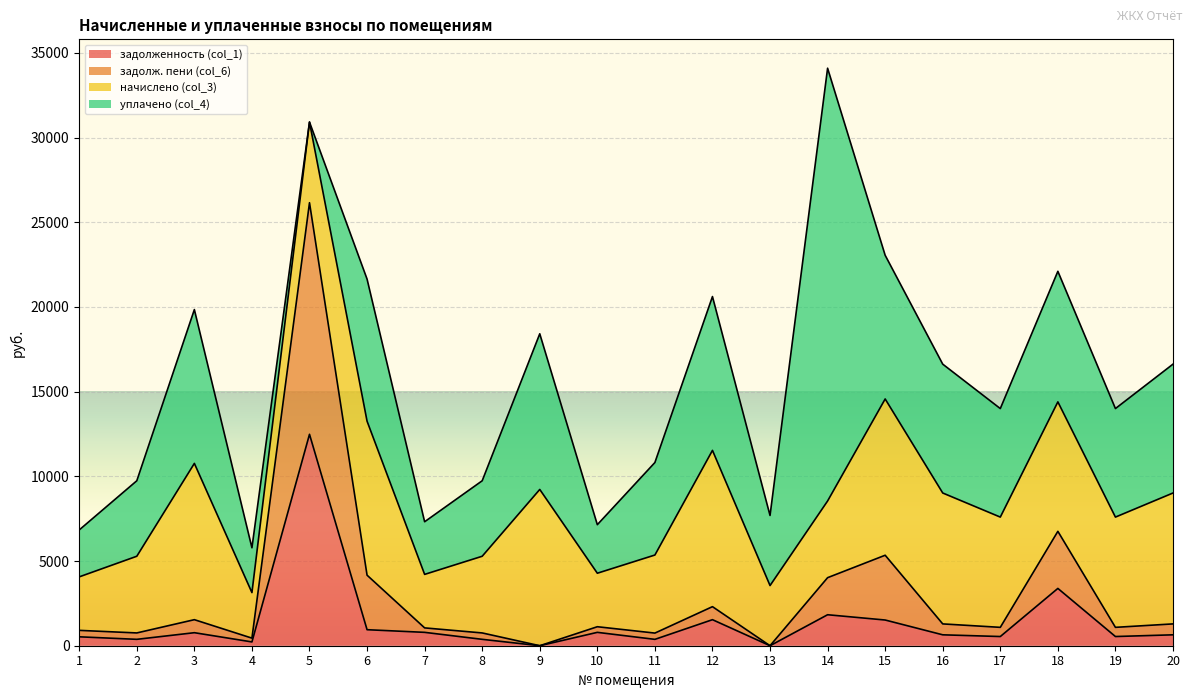

At which category is the sum across all series the highest?

14